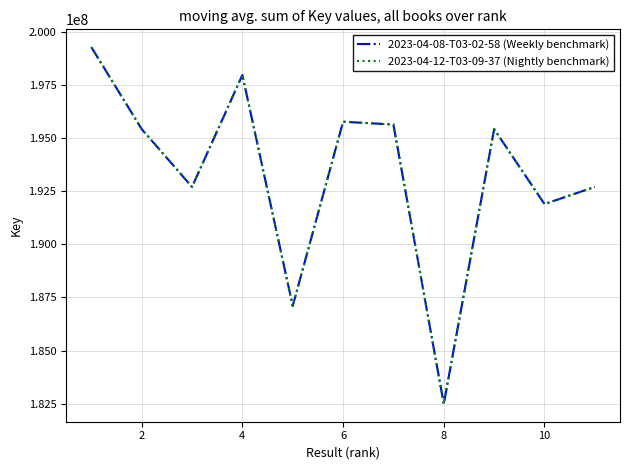

Is this an area chart (filled region under the line)?

No